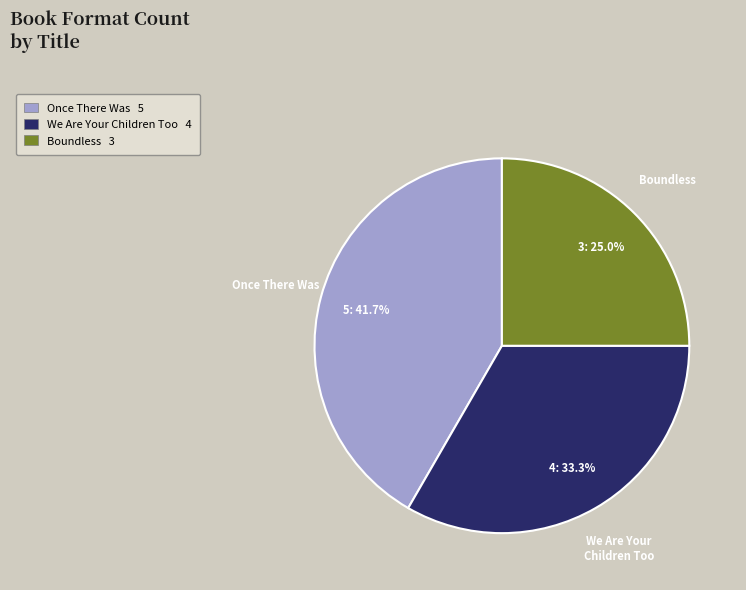

To the nearest percent, what is the difference between the largest and smallest slice percentages?

17%